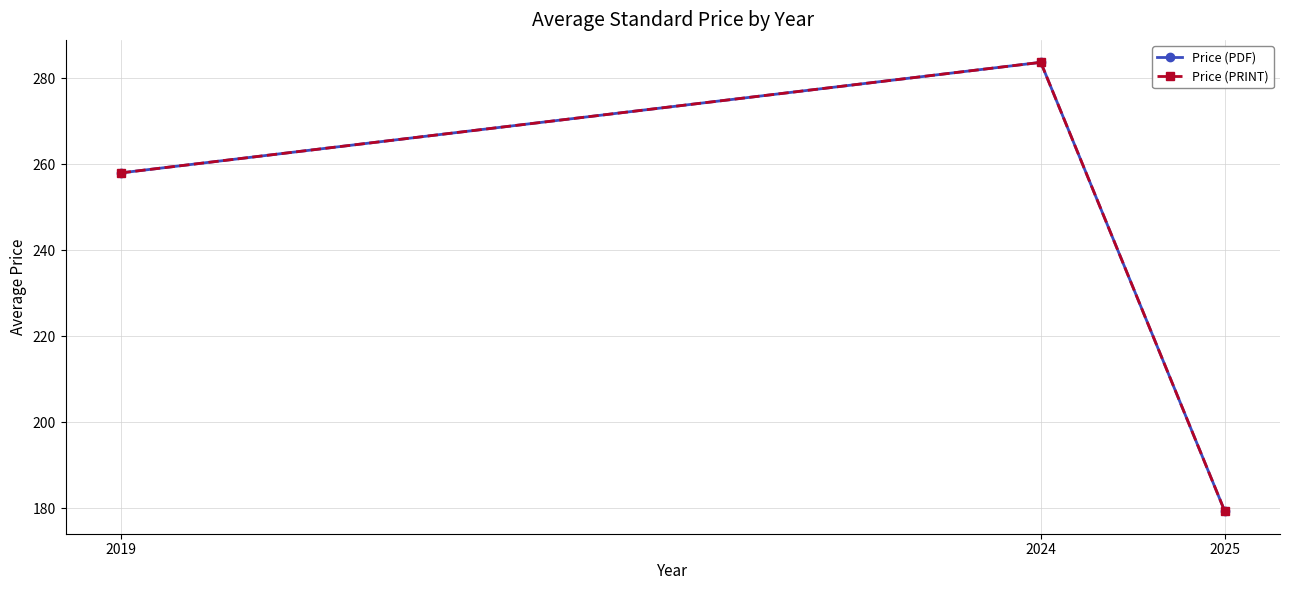

What is the value of the Price (PDF) point at the 3rd from the left?

179.3